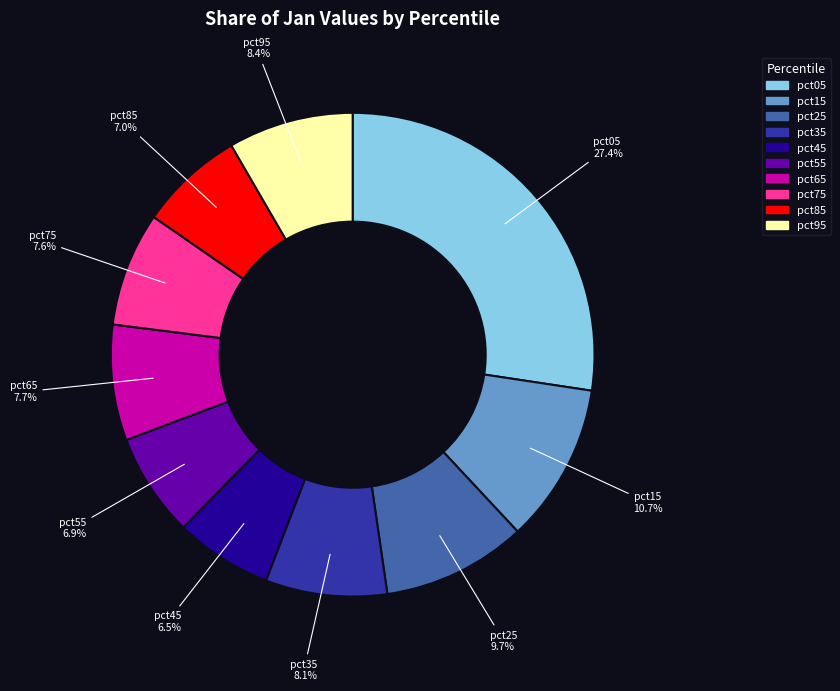

To the nearest percent, what percentage of the pie is pct55?

7%